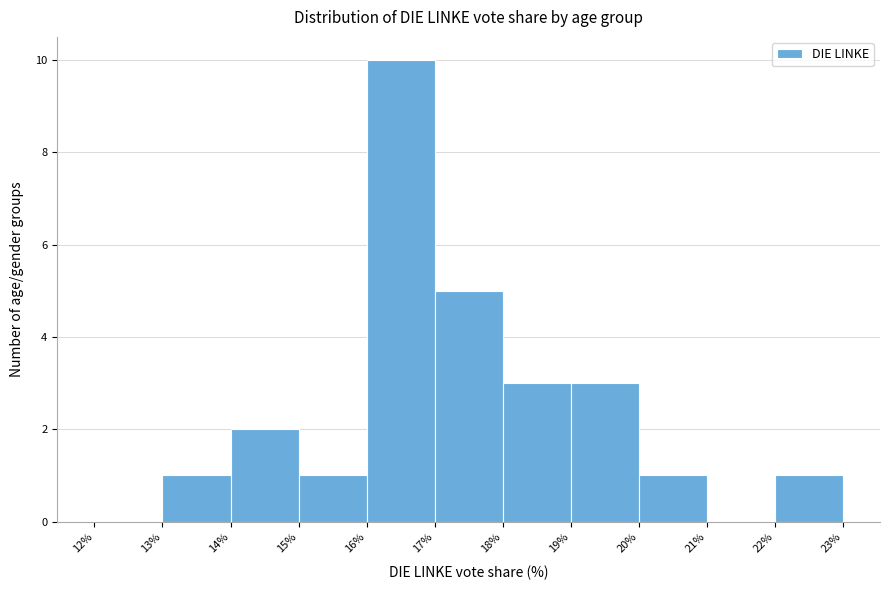

What is the height of the bar covering 20% to 21% on the x-axis? The values are not printed on the chart, so give them approximately, as read against the axis.

1